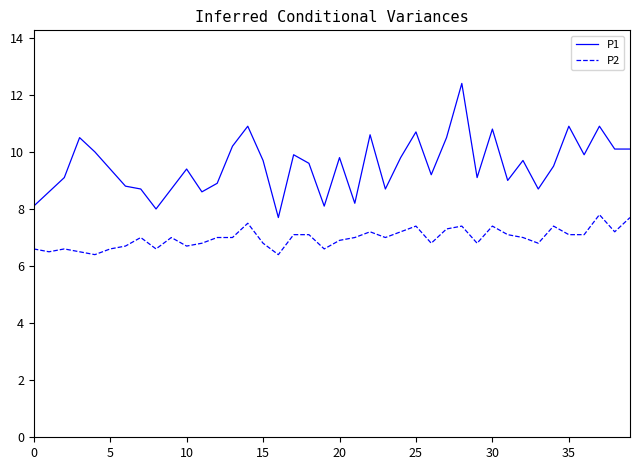

Reading right to left, what are all the values shown in this chart?

P1: 10.1	10.1	10.9	9.9	10.9	9.5	8.7	9.7	9.0	10.8	9.1	12.4	10.5	9.2	10.7	9.8	8.7	10.6	8.2	9.8	8.1	9.6	9.9	7.7	9.7	10.9	10.2	8.9	8.6	9.4	8.7	8.0	8.7	8.8	9.4	10.0	10.5	9.1	8.6	8.1
P2: 7.7	7.2	7.8	7.1	7.1	7.4	6.8	7.0	7.1	7.4	6.8	7.4	7.3	6.8	7.4	7.2	7.0	7.2	7.0	6.9	6.6	7.1	7.1	6.4	6.8	7.5	7.0	7.0	6.8	6.7	7.0	6.6	7.0	6.7	6.6	6.4	6.5	6.6	6.5	6.6